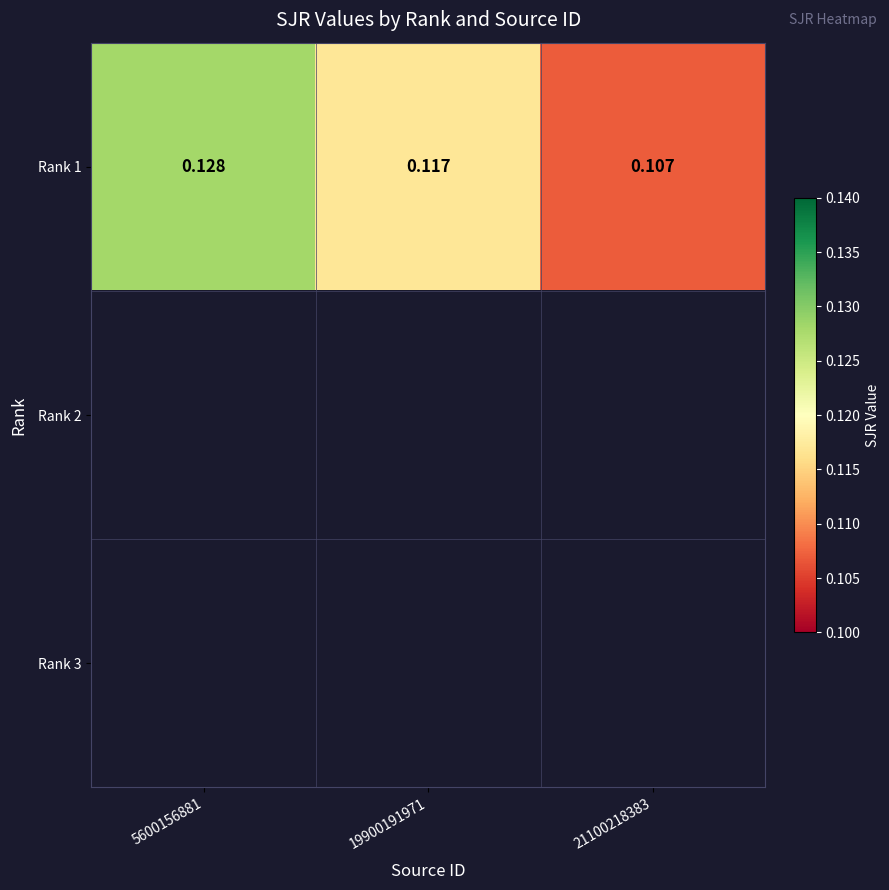

What is the minimum value shown in the chart?

0.1